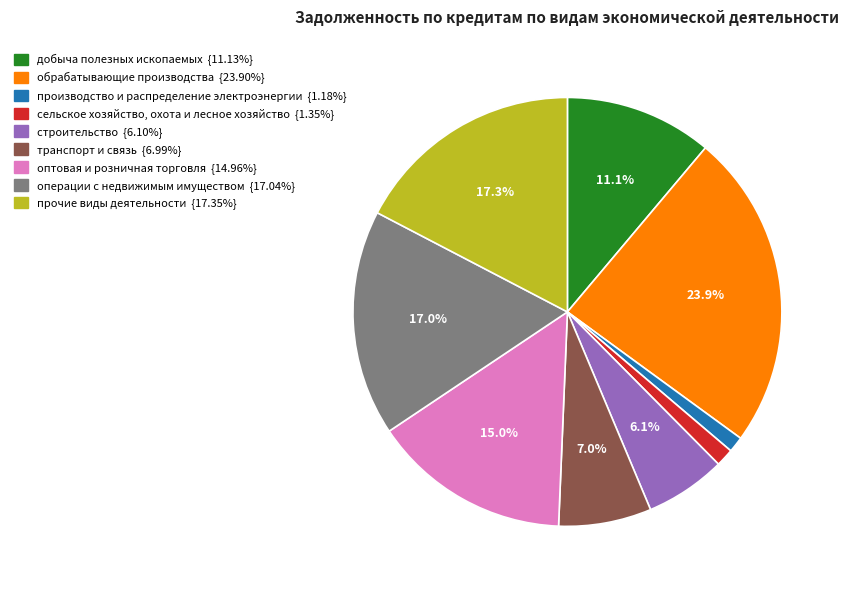

To the nearest percent, what is the combined percentage of производство и распределение электроэнергии and строительство?

7%